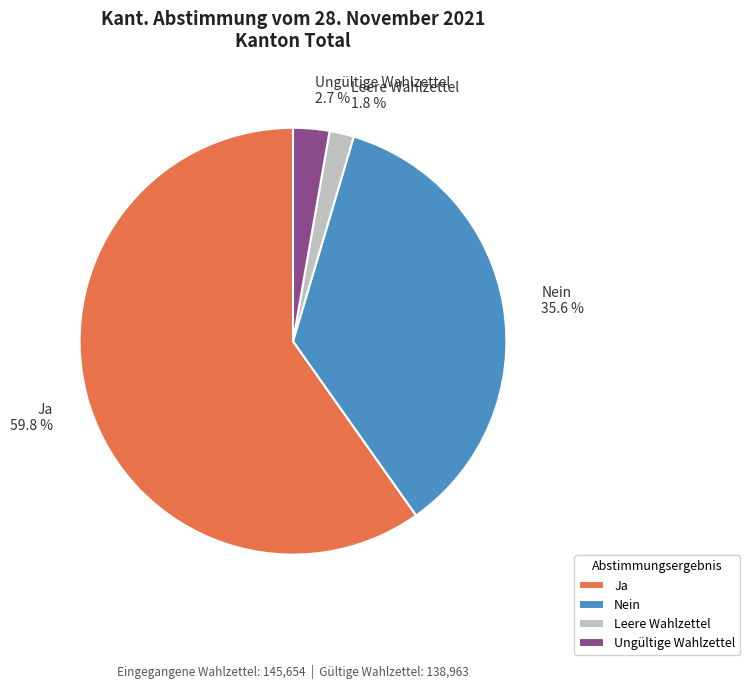

To the nearest percent, what portion does Ungültige Wahlzettel represent?

3%